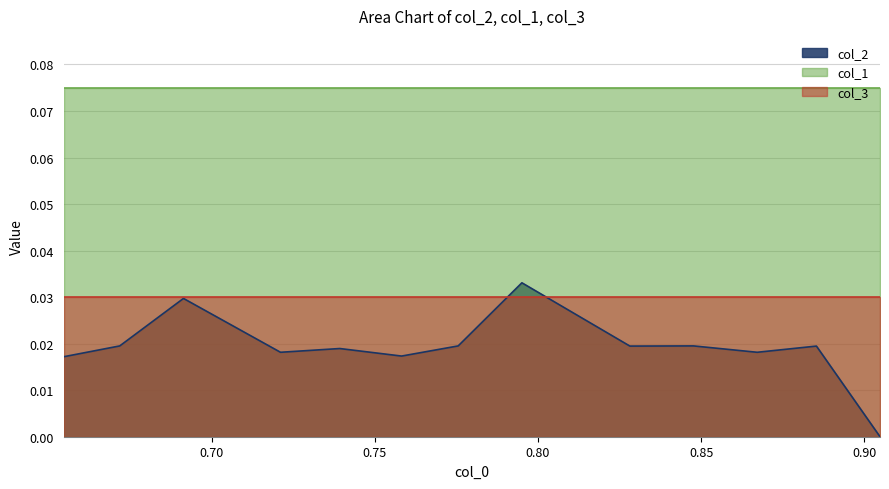

What is the label of the 14th point from the right?

0.671887